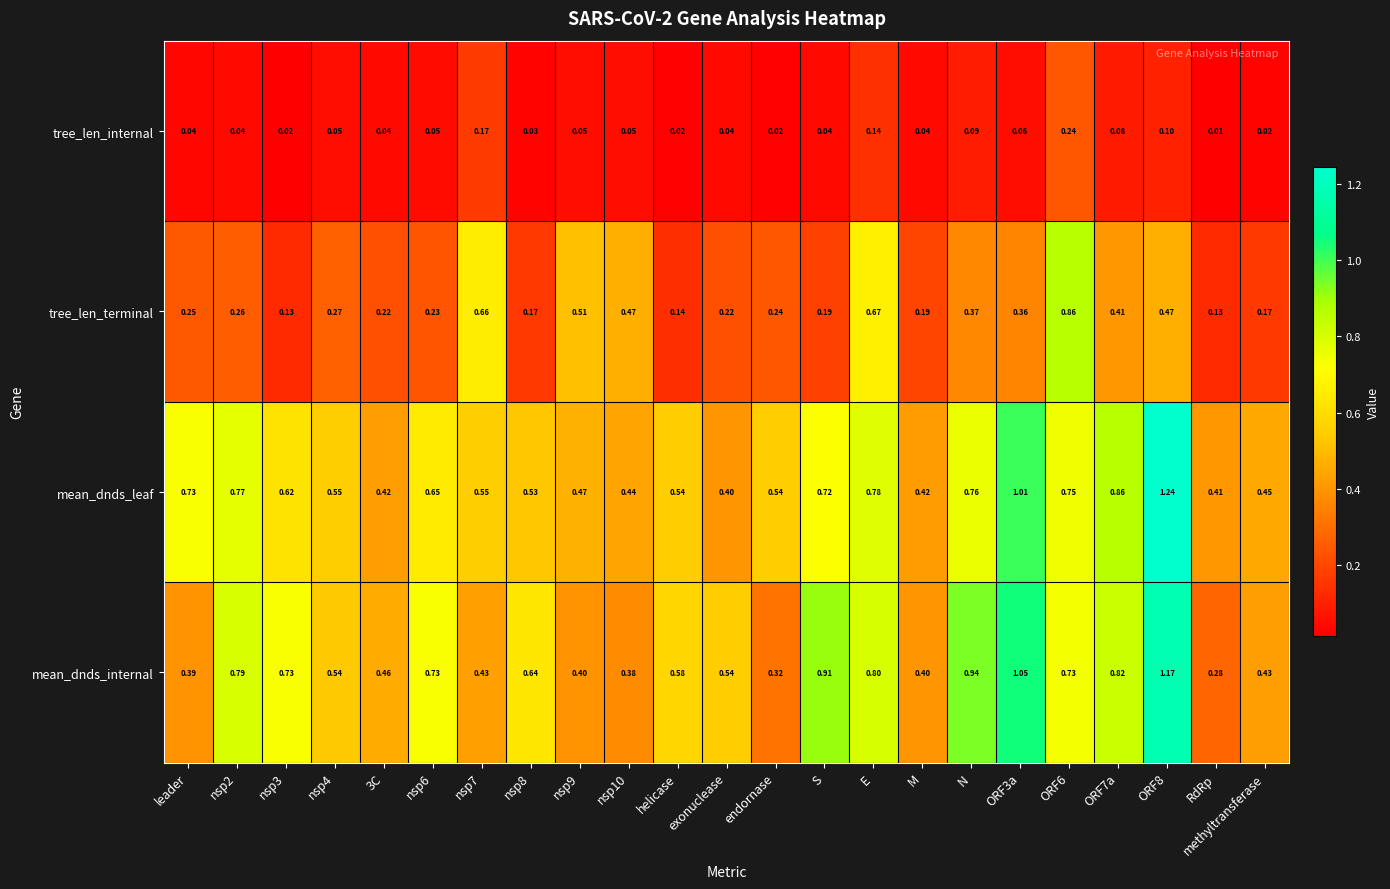

At how many categories does at least one series exceed 0?

23